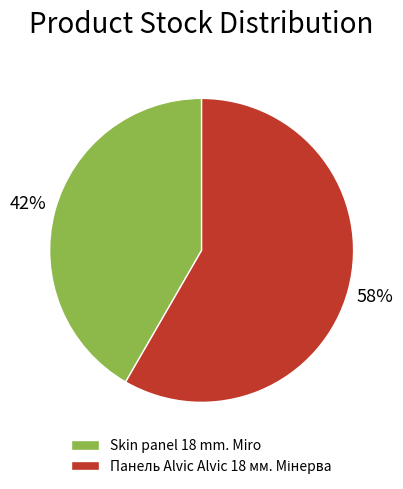

What is the smallest slice in the pie chart?

Skin panel 18 mm. Miro